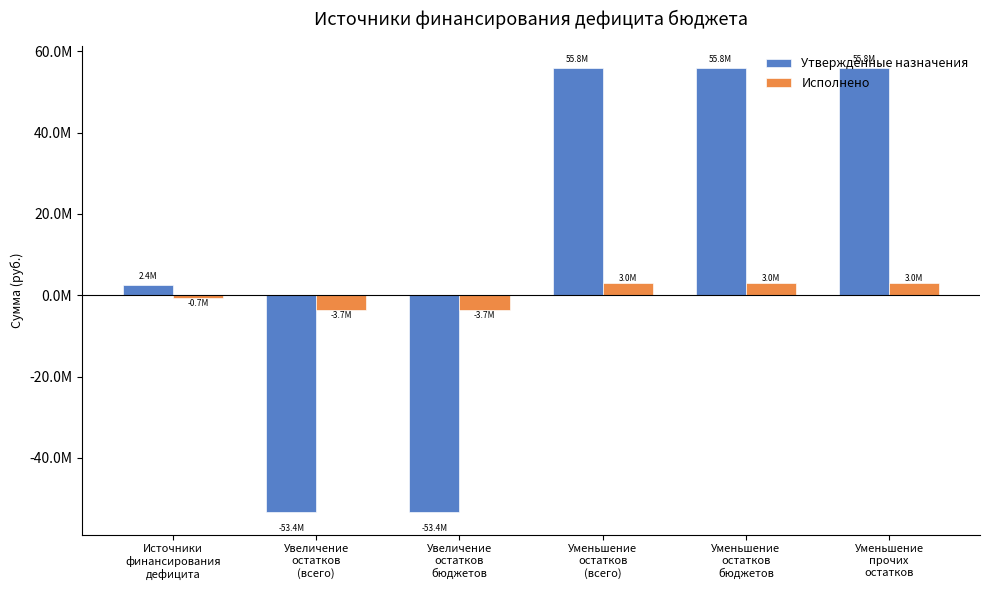

Does the chart contain stacked bars?

No